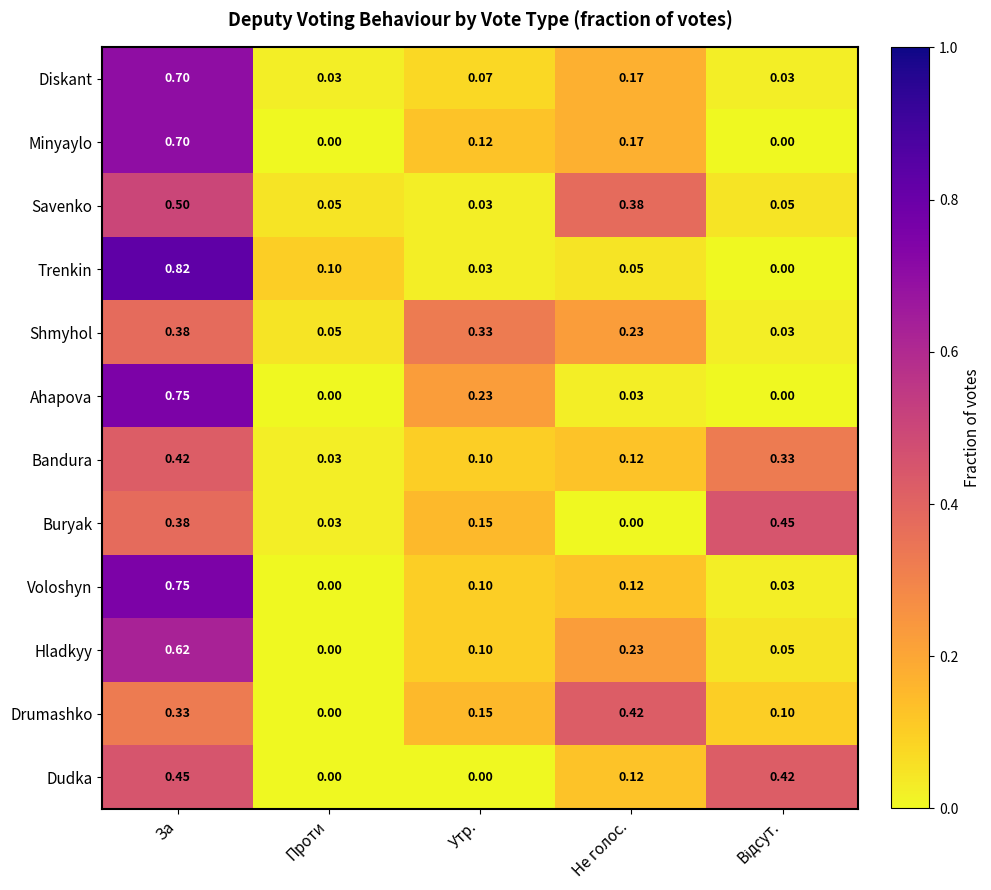

Which series has the widest spread of values?

Trenkin